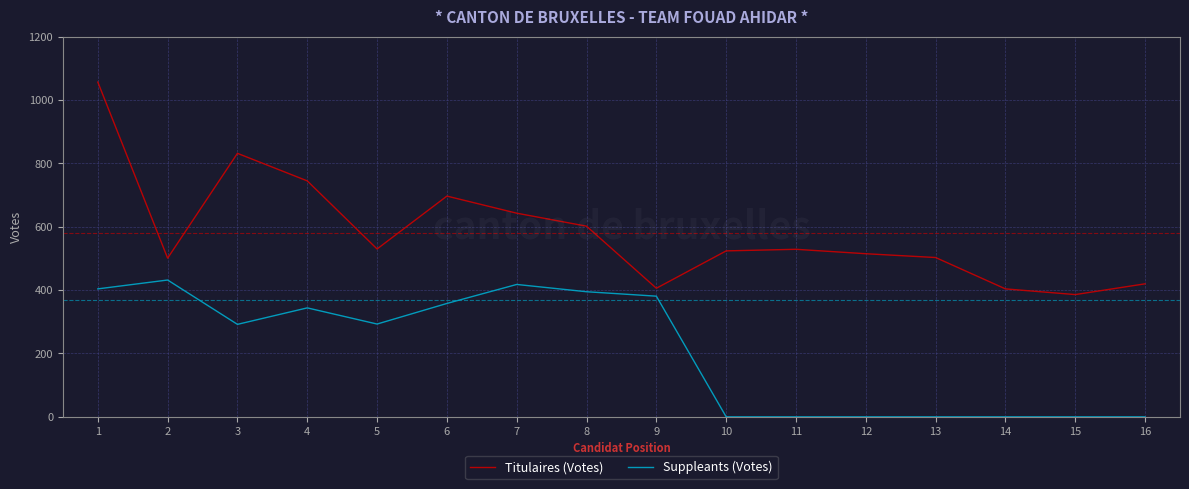

What is the highest value of the Suppleants (Votes) series?

432